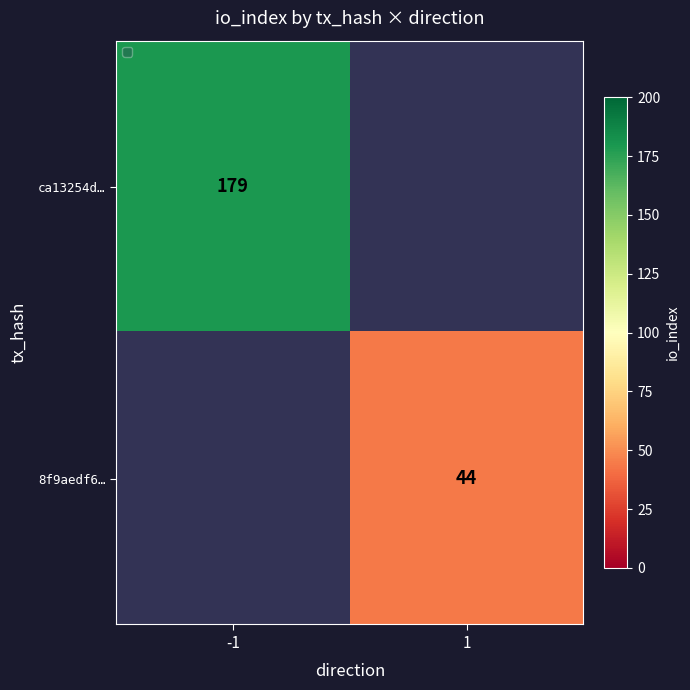

True or false: ca13254d… has a value of 62 at -1.

False